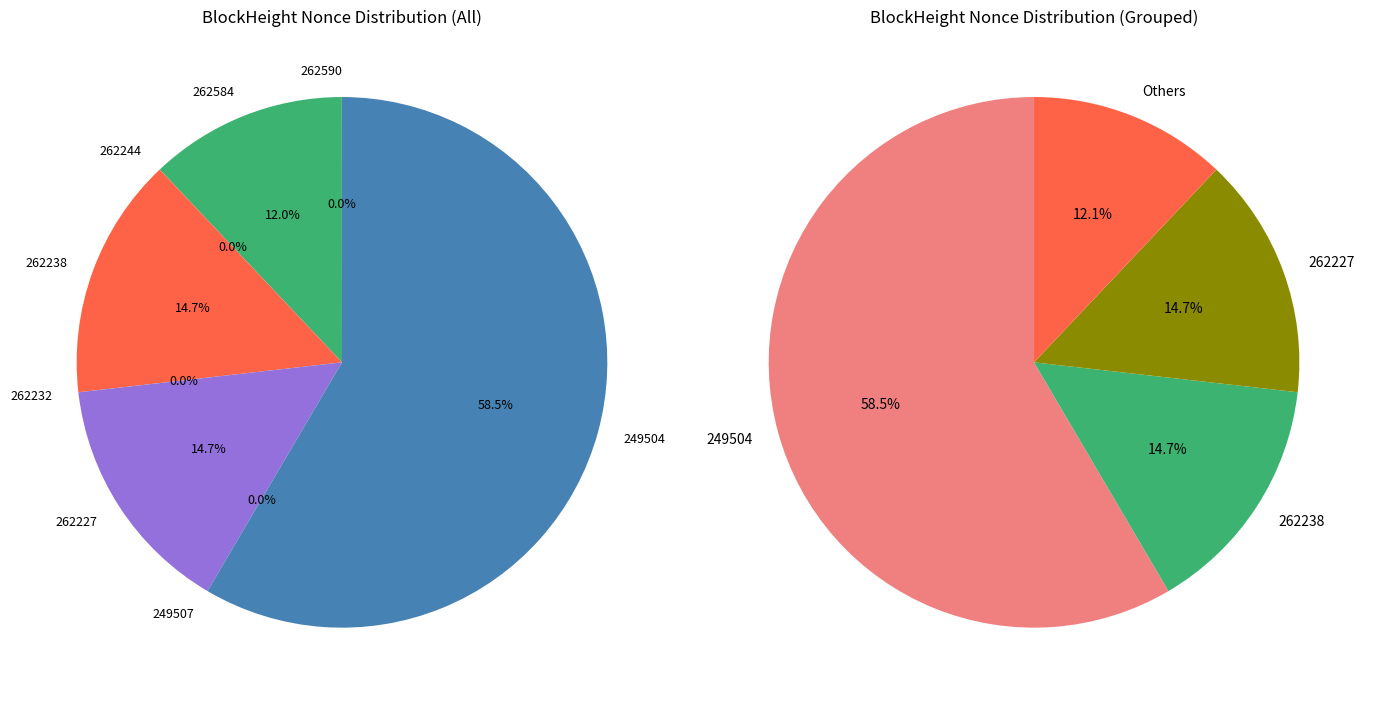

Is there any slice that represents more than half of the pie?

Yes